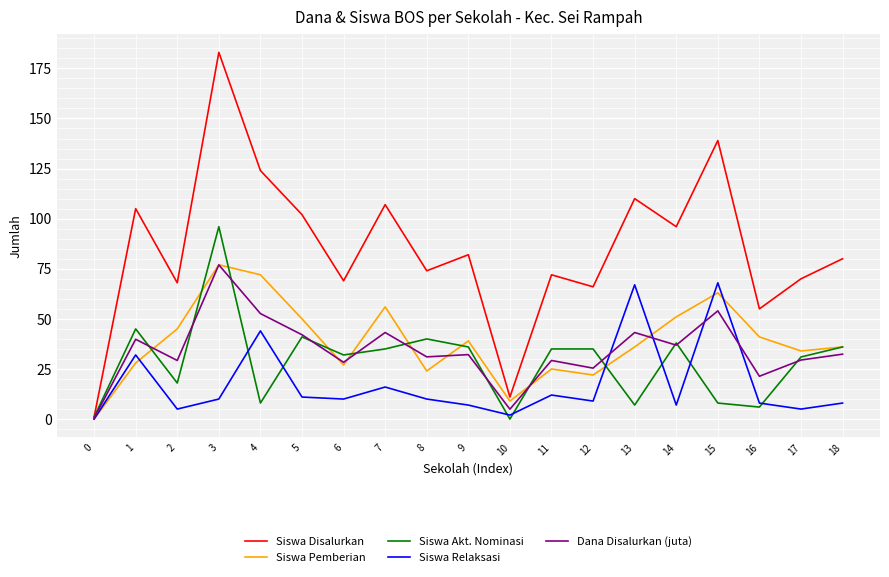

Does the chart display data point markers on the line(s)?

No